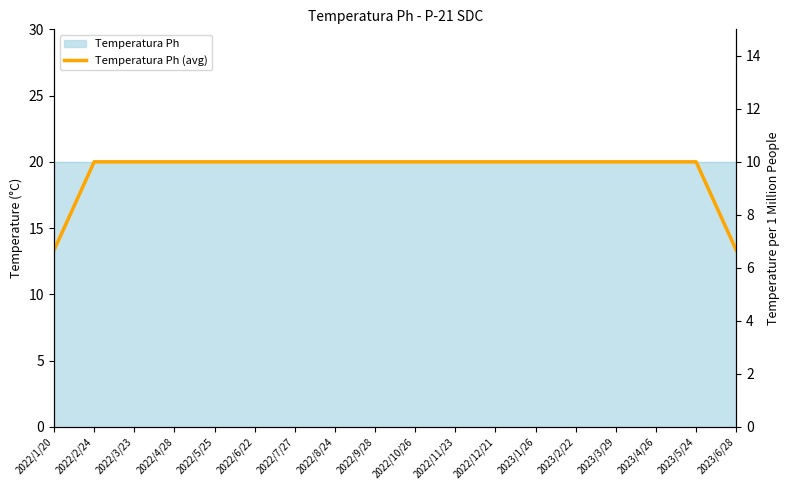

What is the sum of the values at 2022/1/20 and 2022/6/22?

33.3